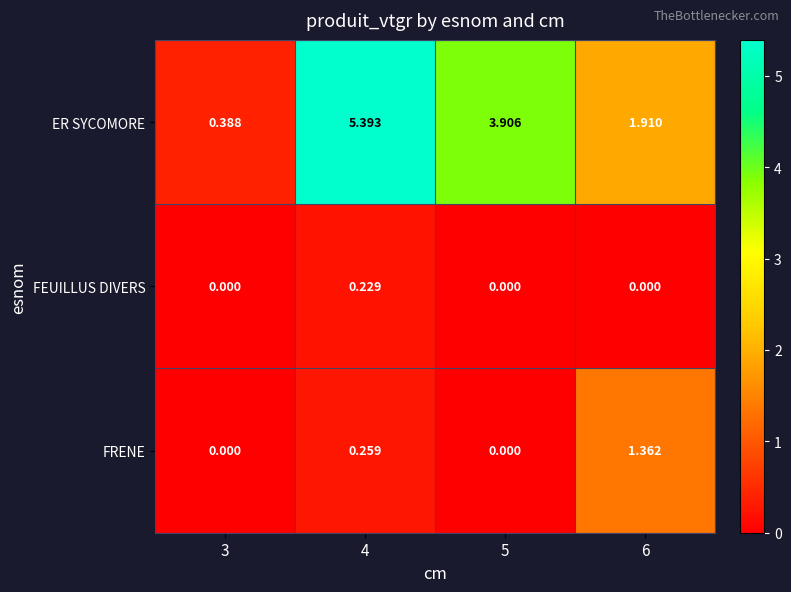

Which series has the largest total across all categories?

ER SYCOMORE